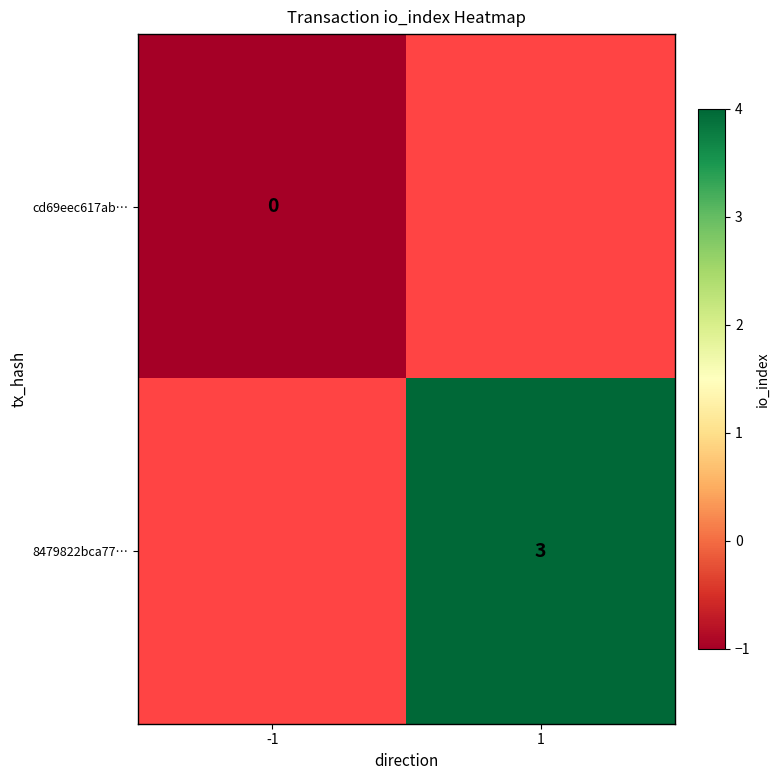

How many positive values does the 8479822bca77… series have?

1